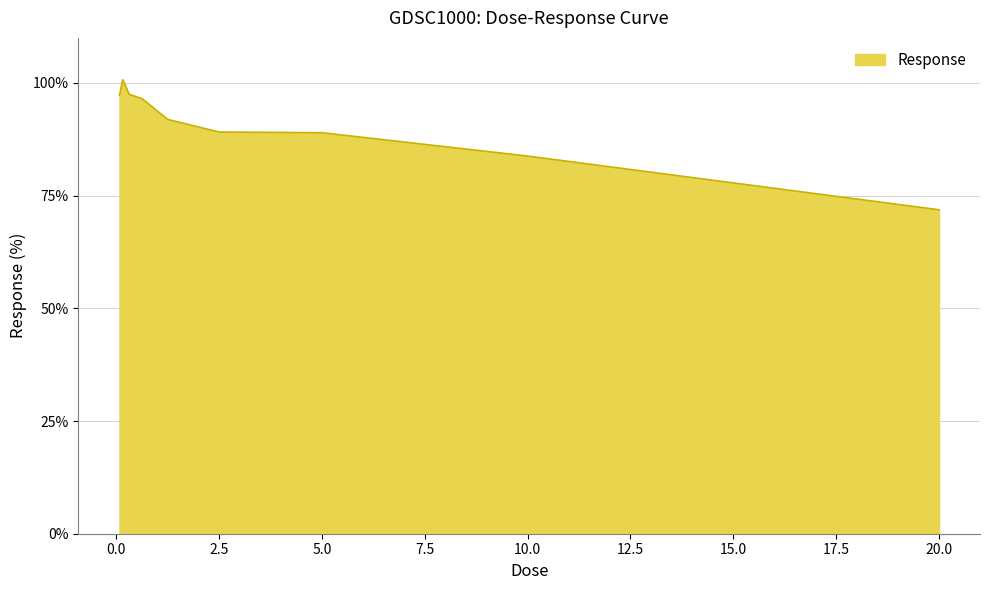

What is the greatest value displayed?

100.7